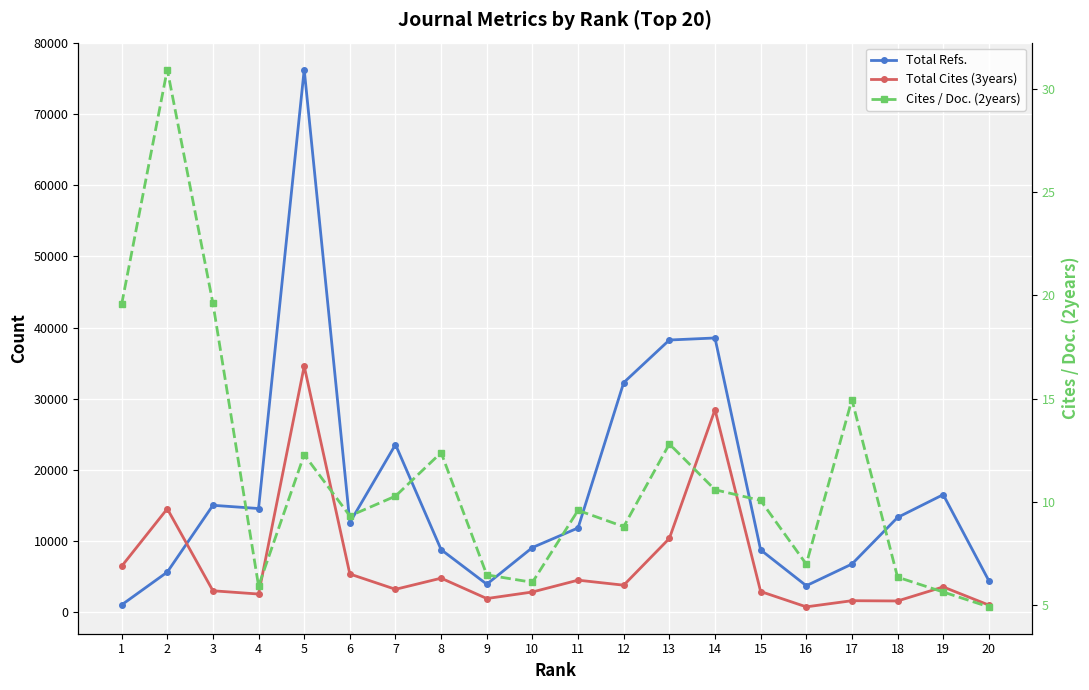

Reading left to right, list all the values displayed in this chart.

Total Refs.: 1010.0	5621.0	15010.0	14555.0	76268.0	12578.0	23546.0	8772.0	3915.0	9072.0	11826.0	32257.0	38243.0	38530.0	8739.0	3703.0	6749.0	13298.0	16507.0	4406.0
Total Cites (3years): 6437.0	14520.0	2993.0	2535.0	34569.0	5349.0	3199.0	4764.0	1901.0	2822.0	4485.0	3778.0	10350.0	28453.0	2889.0	733.0	1598.0	1560.0	3536.0	981.0
Cites / Doc. (2years): 19.6	31.0	19.6	5.9	12.3	9.3	10.3	12.4	6.5	6.1	9.6	8.8	12.8	10.6	10.1	7.0	14.9	6.3	5.6	4.9